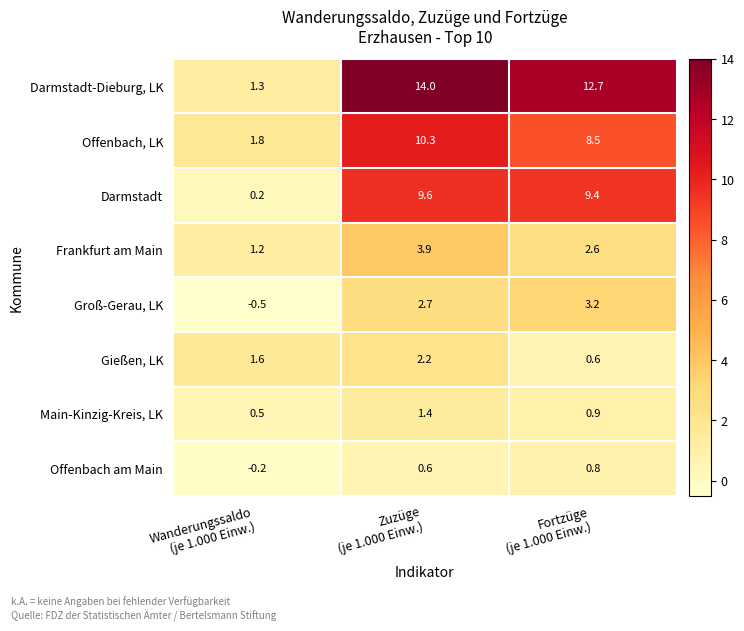

What is the total value across all series at Wanderungssaldo
(je 1.000 Einw.)?

5.9